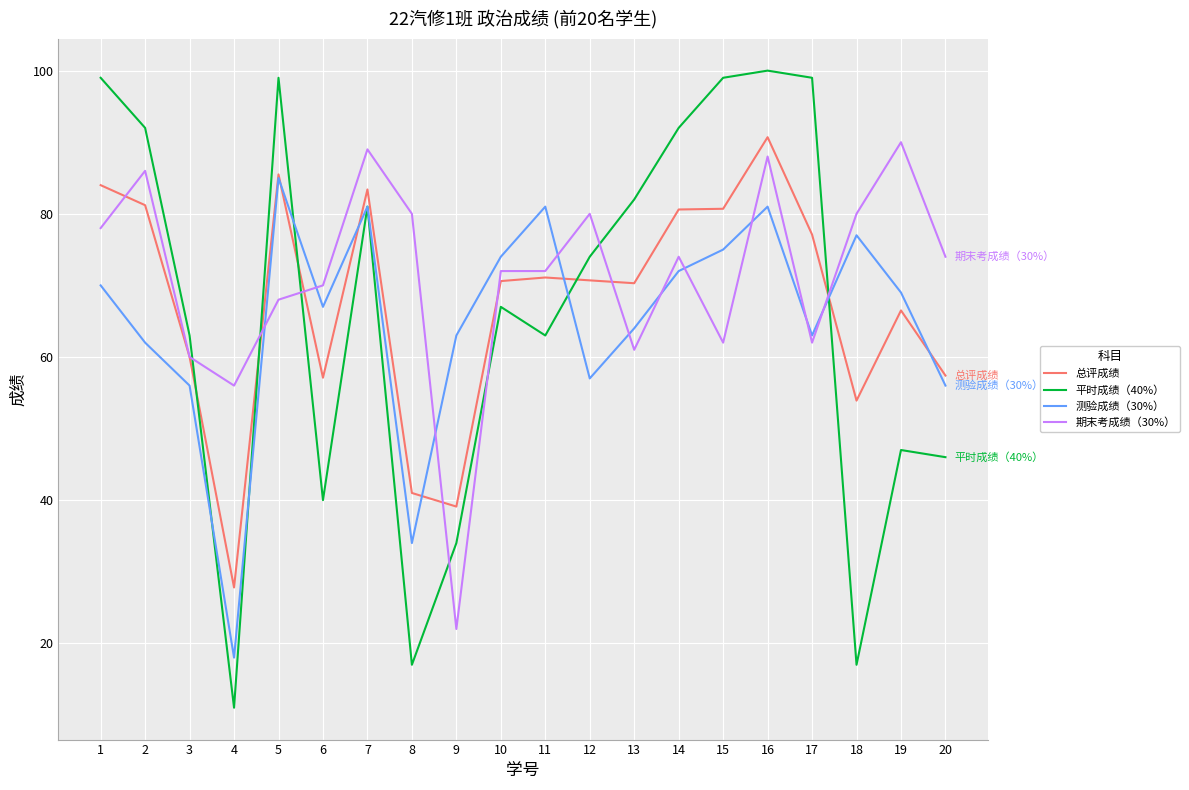

After their last crossing, which series has the higher values: 期末考成绩（30%） or 总评成绩?

期末考成绩（30%）